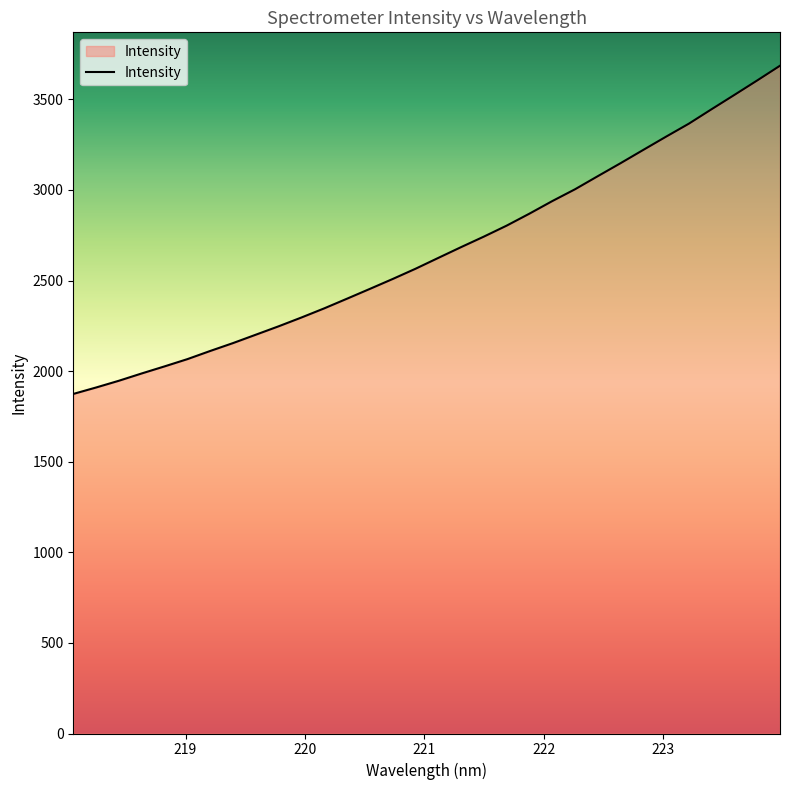

What is the minimum value shown in the chart?

1874.3